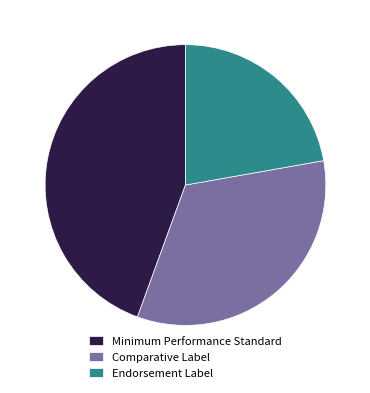

Which has a higher value, Endorsement Label or Minimum Performance Standard?

Minimum Performance Standard